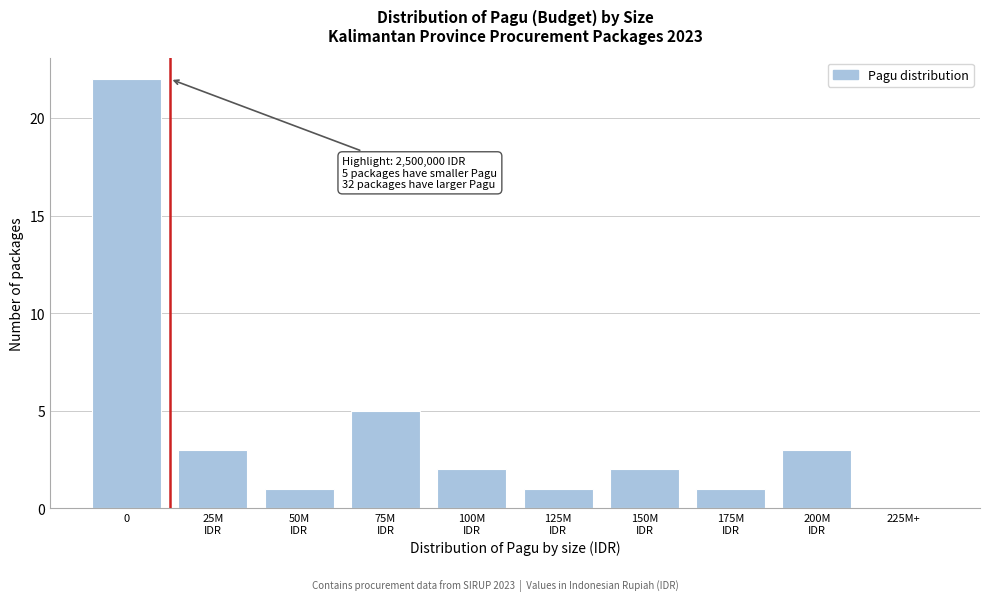

What is the sum of all values?

40